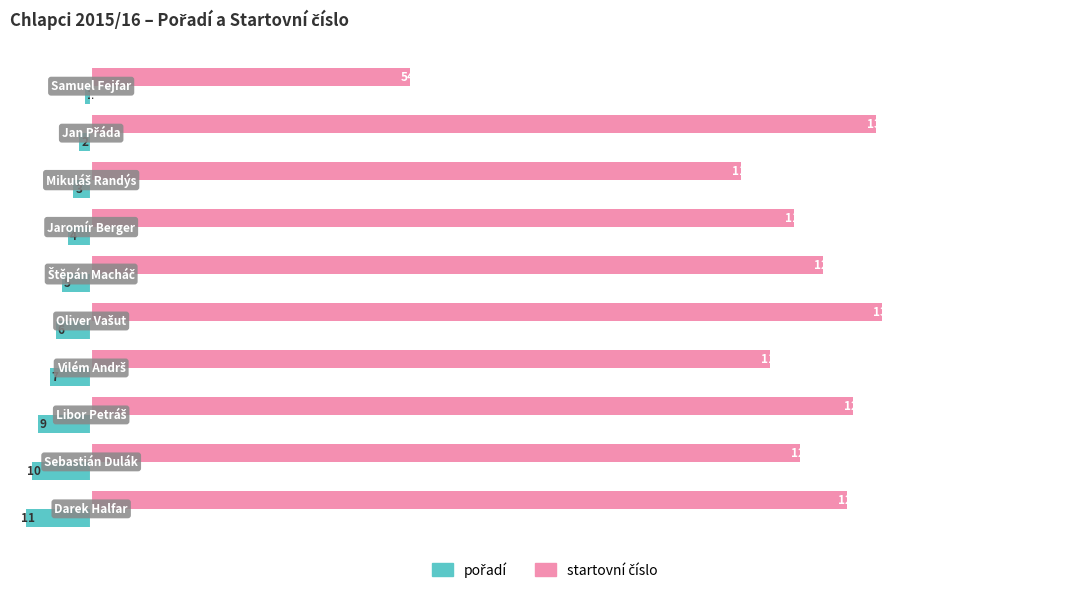

What is the smallest value displayed?

-11